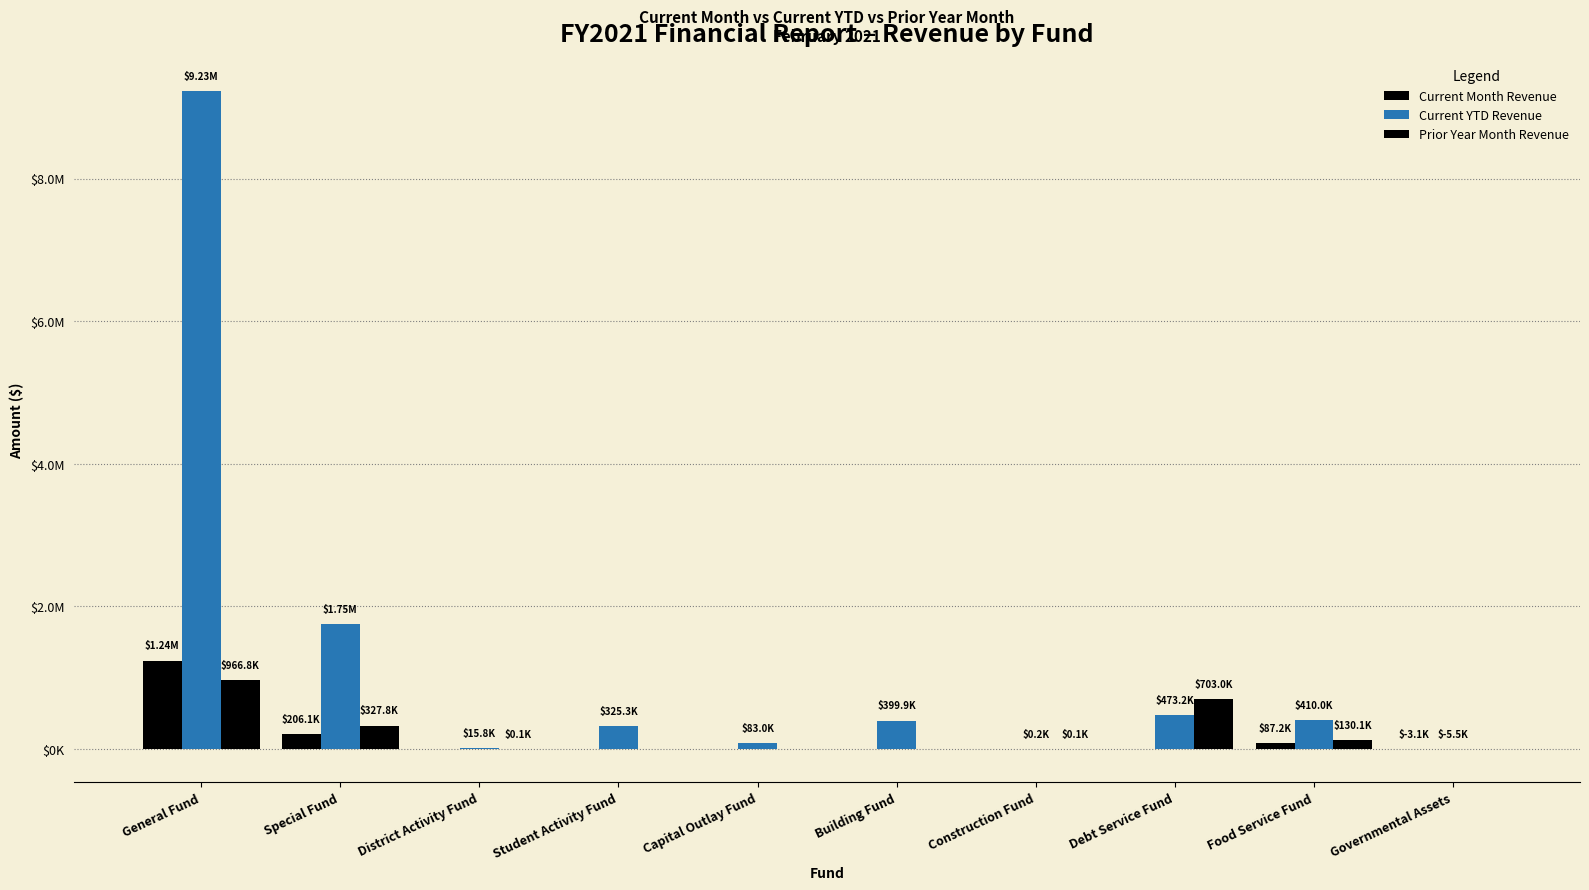

Reading left to right, extract all data points from this chart.

Current Month Revenue: 1242202.9	206134.0	0.0	0.0	0.0	0.0	0.0	0.0	87234.3	-3113.6
Current YTD Revenue: 9225819.5	1750991.0	15780.2	325315.1	82982.0	399864.0	190.8	473187.1	409964.1	-5519.9
Prior Year Month Revenue: 966750.3	327844.7	100.0	0.0	0.0	0.0	63.0	702958.1	130069.9	0.0